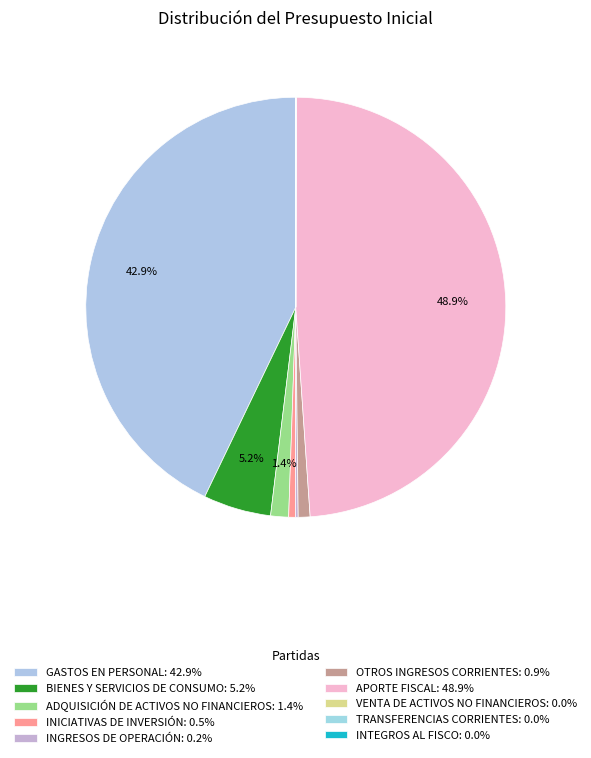

Is it true that BIENES Y SERVICIOS DE CONSUMO is 5% of the pie?

True